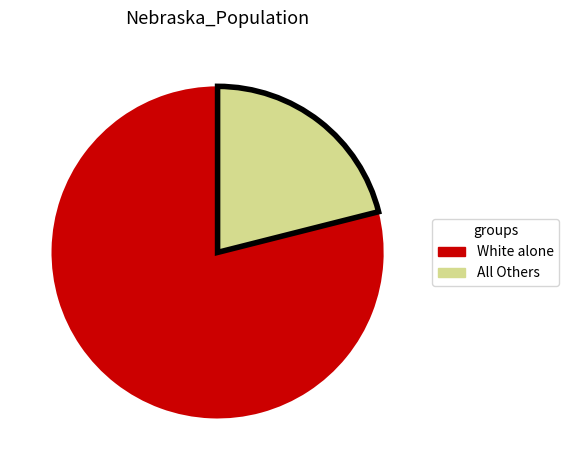

The White alone slice represents 85% of the pie. True or false?

False